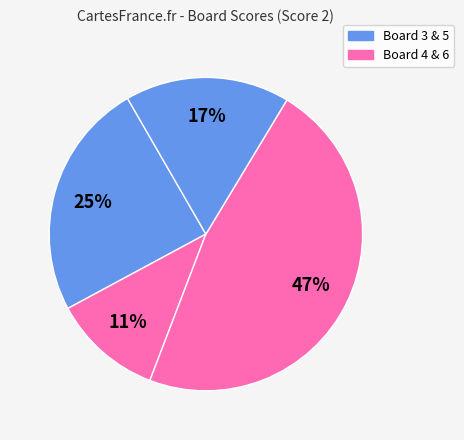

Does any single category account for the majority?

No